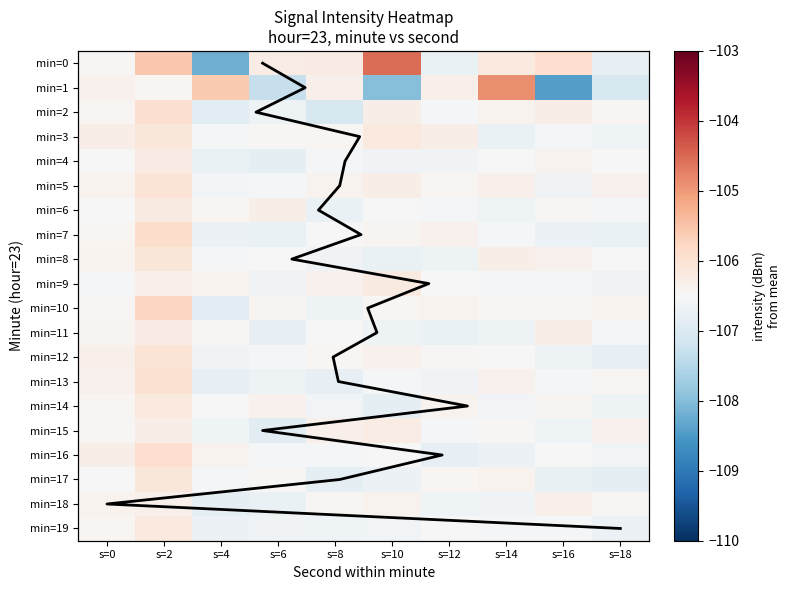

At which category does the chart reach its minimum across all series?

s=16